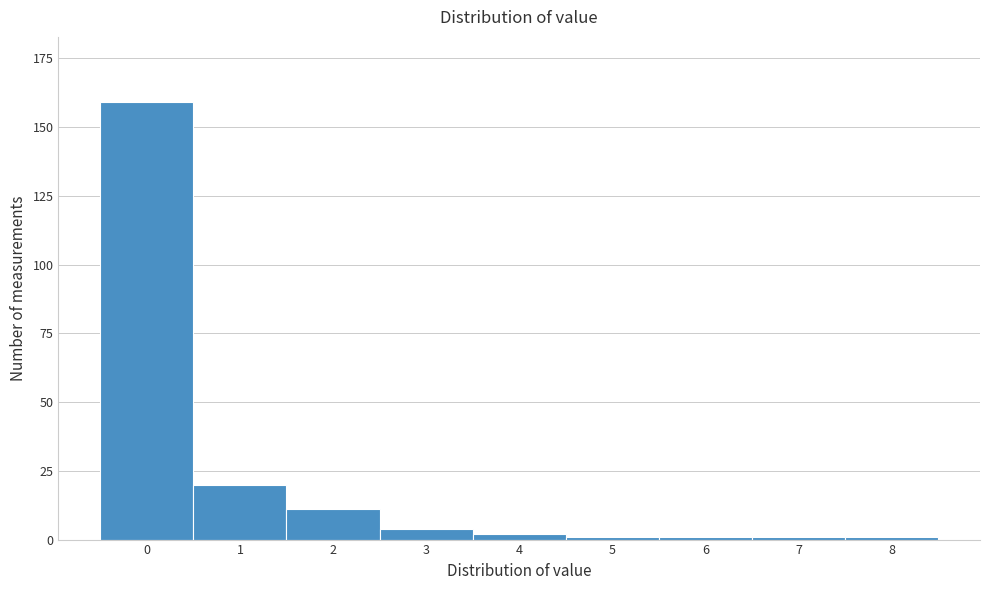

Reading left to right, extract all data points from this chart.

0=159	1=20	2=11	3=4	4=2	5=1	6=1	7=1	8=1